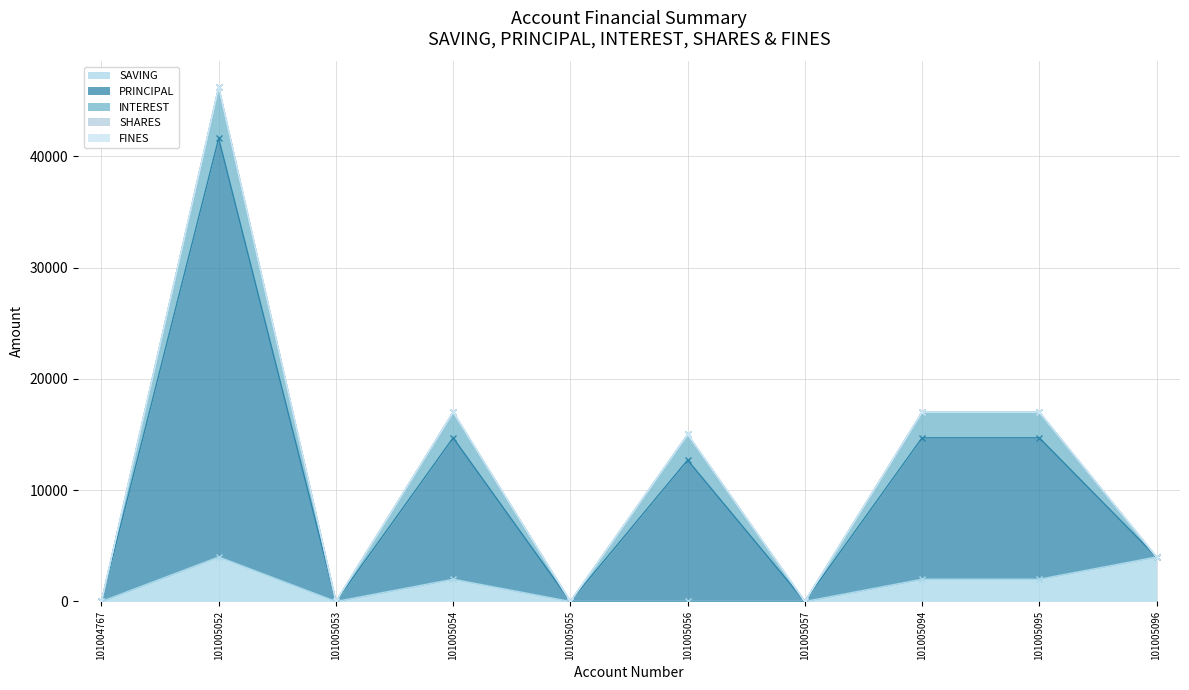

What are all the series names shown in the legend?

SAVING, PRINCIPAL, INTEREST, SHARES, FINES